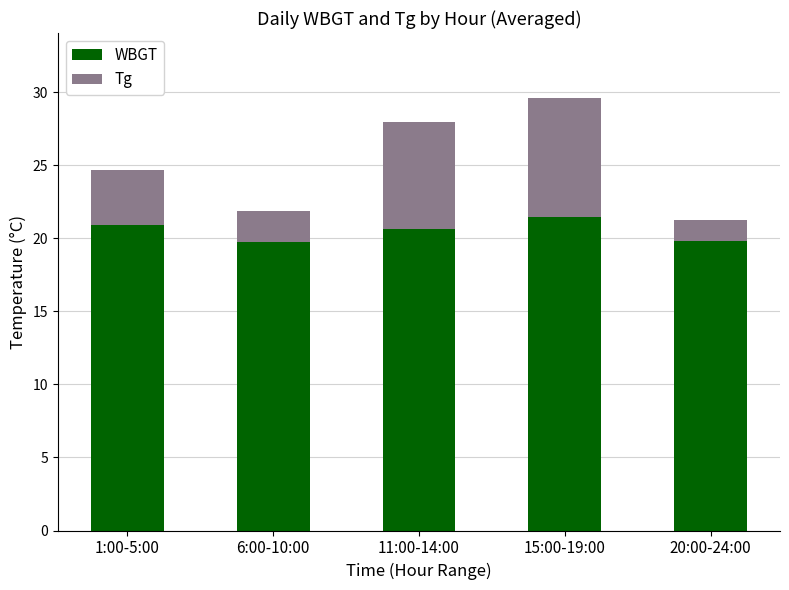

Are the bars grouped side by side (vs. stacked)?

No